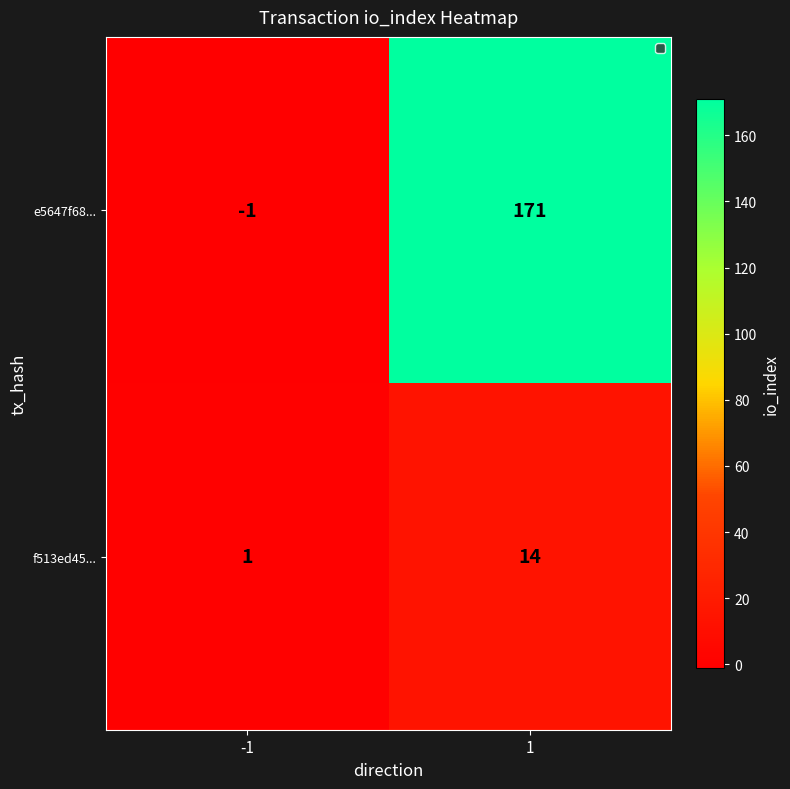

At how many categories does at least one series exceed 160?

1